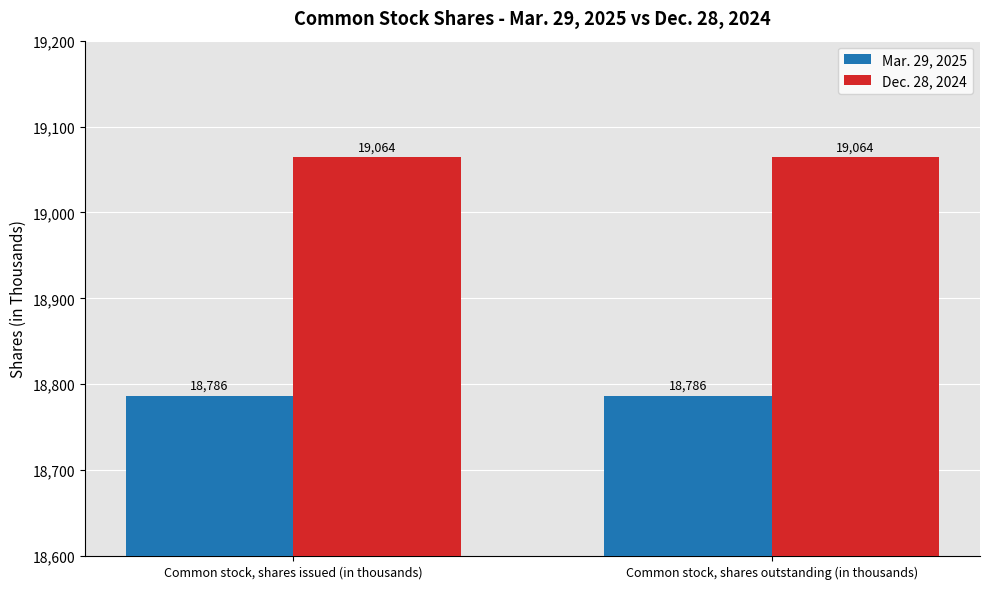

What is the value of the Dec. 28, 2024 bar at the 1st from the left?

19064